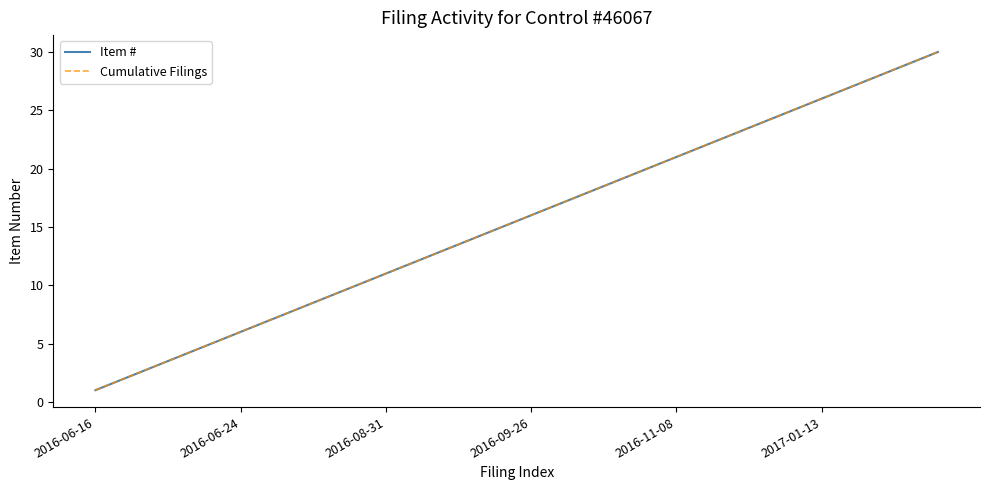

Does the chart have visible grid lines?

No